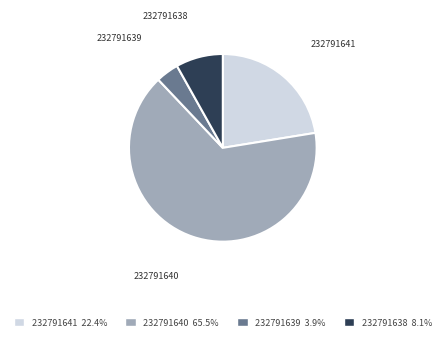

What is the smallest slice in the pie chart?

232791639